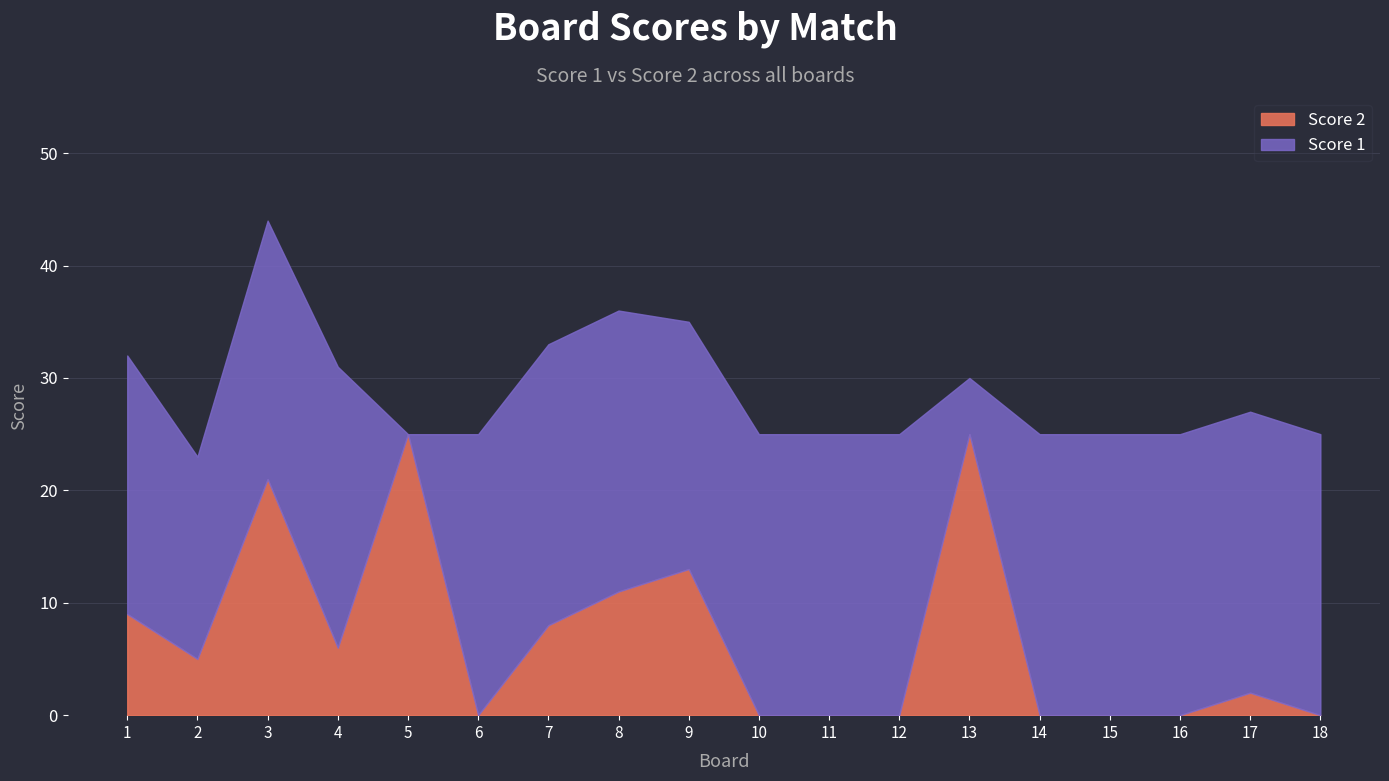

The value of Score 2 at 4 is 3. True or false?

False